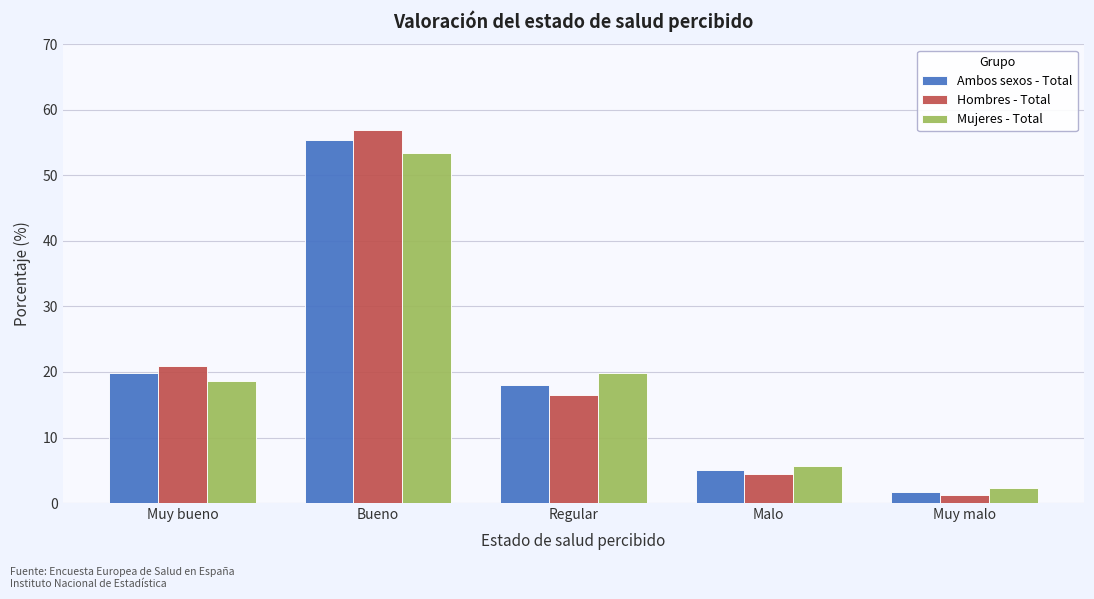

Between Muy bueno and Malo, which series saw the biggest shift?

Hombres - Total